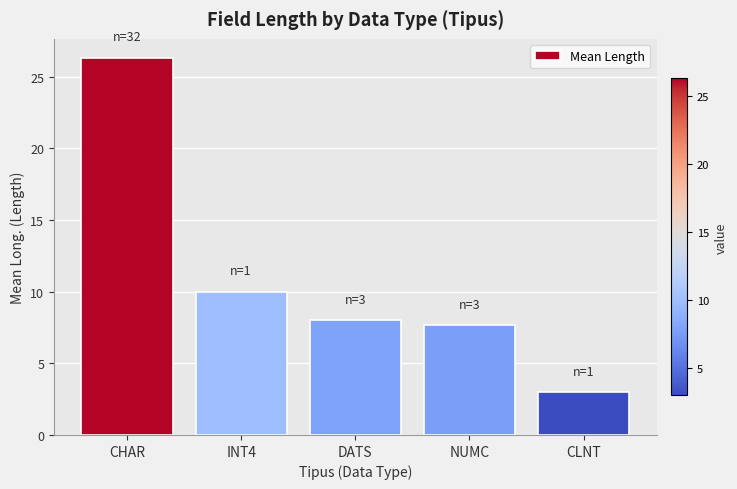

The chart shows a value of 4.8 at INT4. True or false?

False